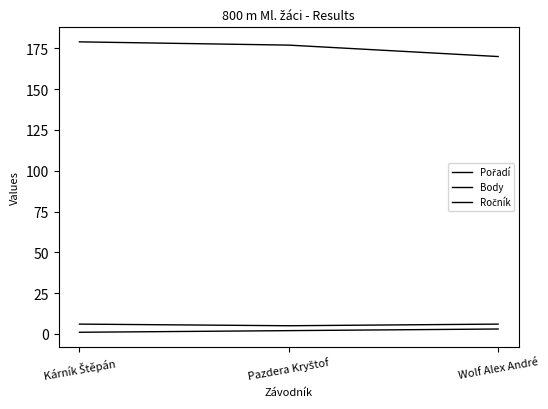

How many lines are shown in the chart?

3